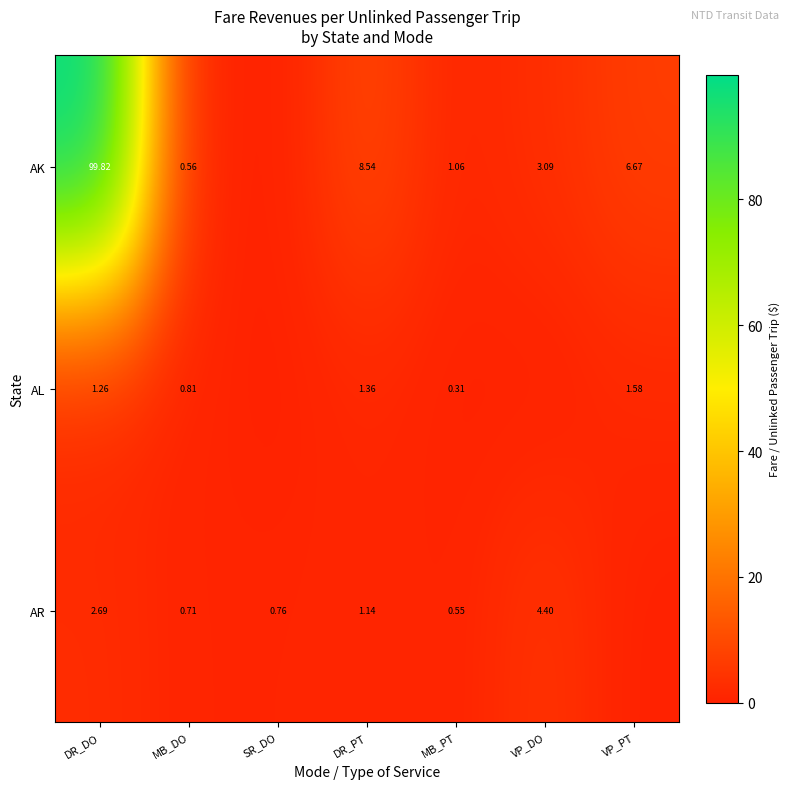

Is it true that AK equals 8.5 at DR_PT?

True